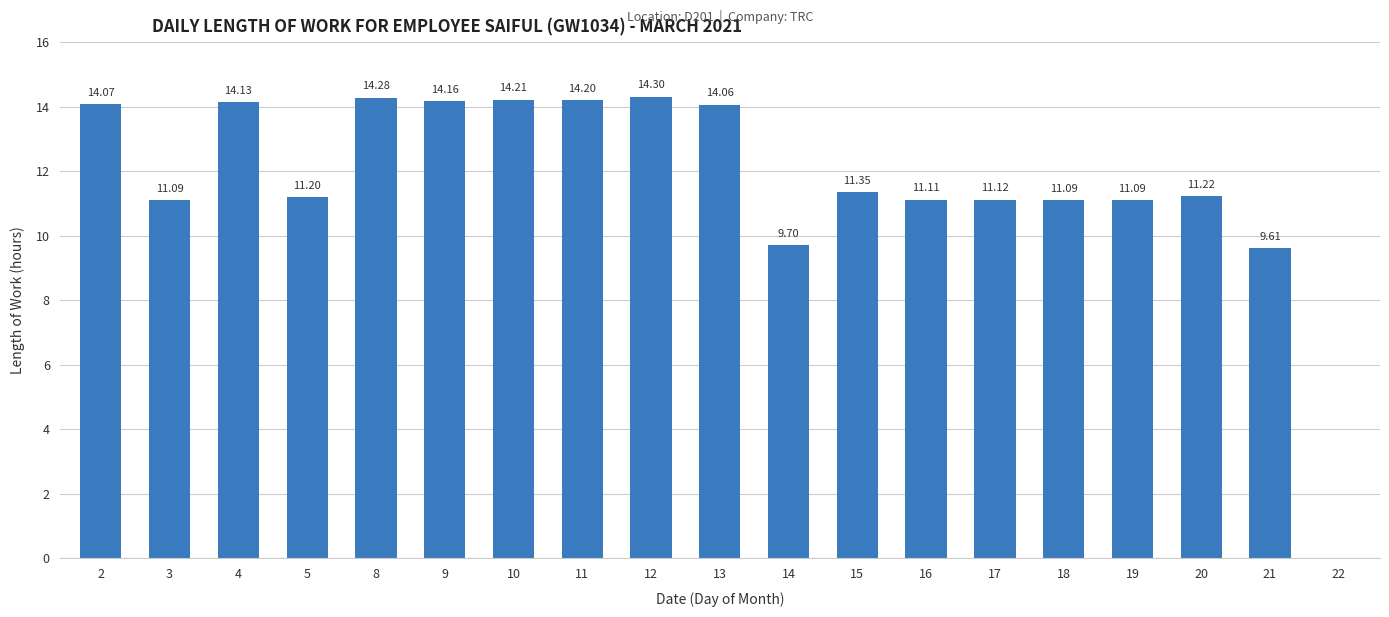

Which has a higher value, 8 or 22?

8